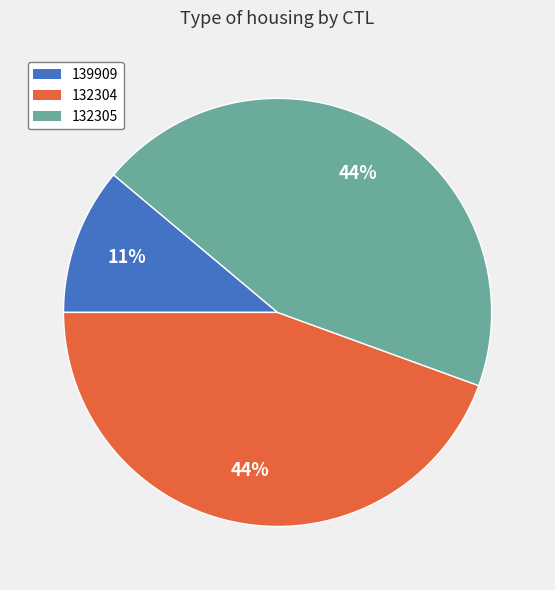

Is it true that 132304 is 33% of the pie?

False